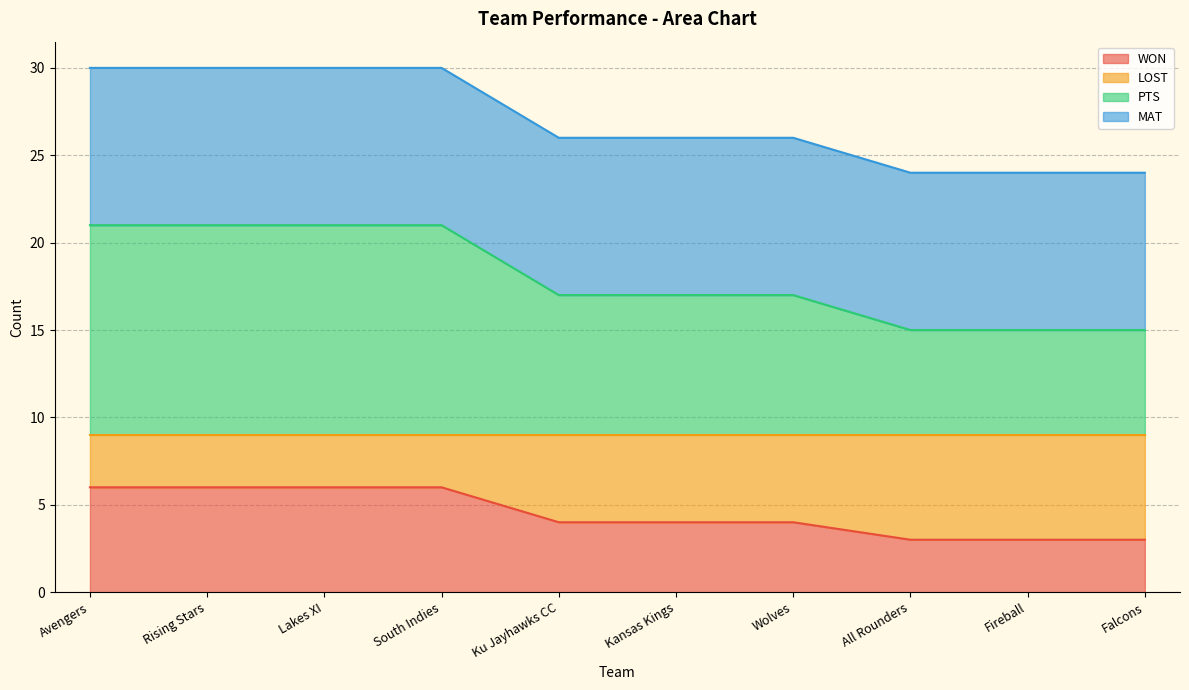

What is the total value across all series at Falcons?

24